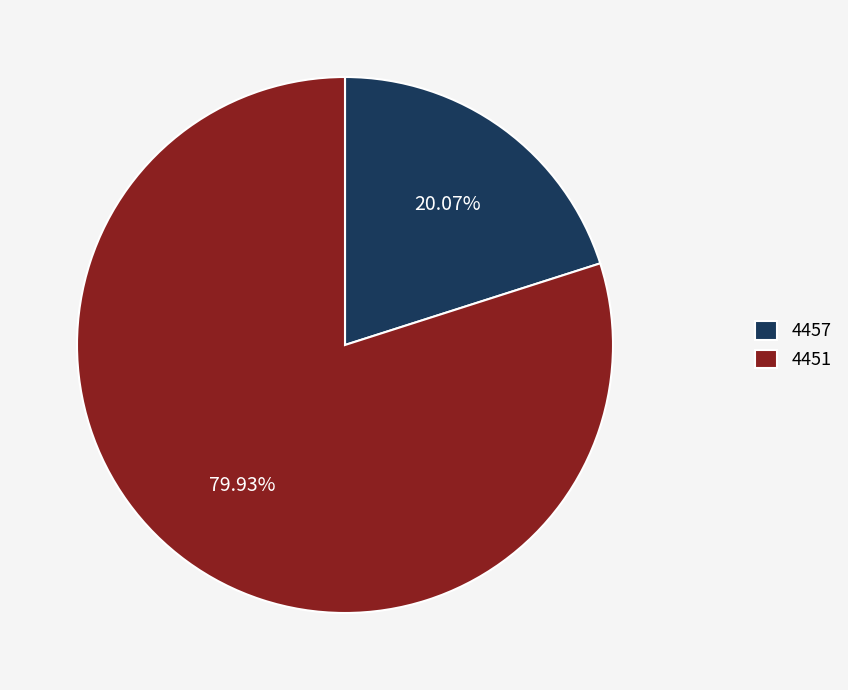

Count the number of slices in the pie.

2